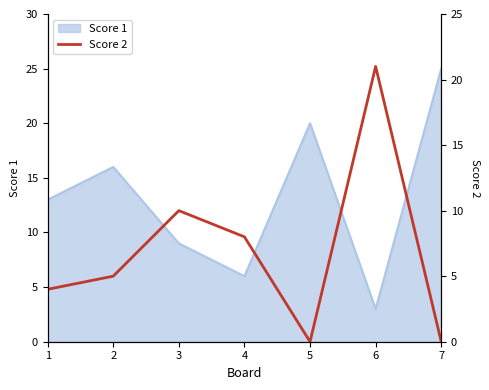

Which category has the lowest value in the Score 1 series?

6